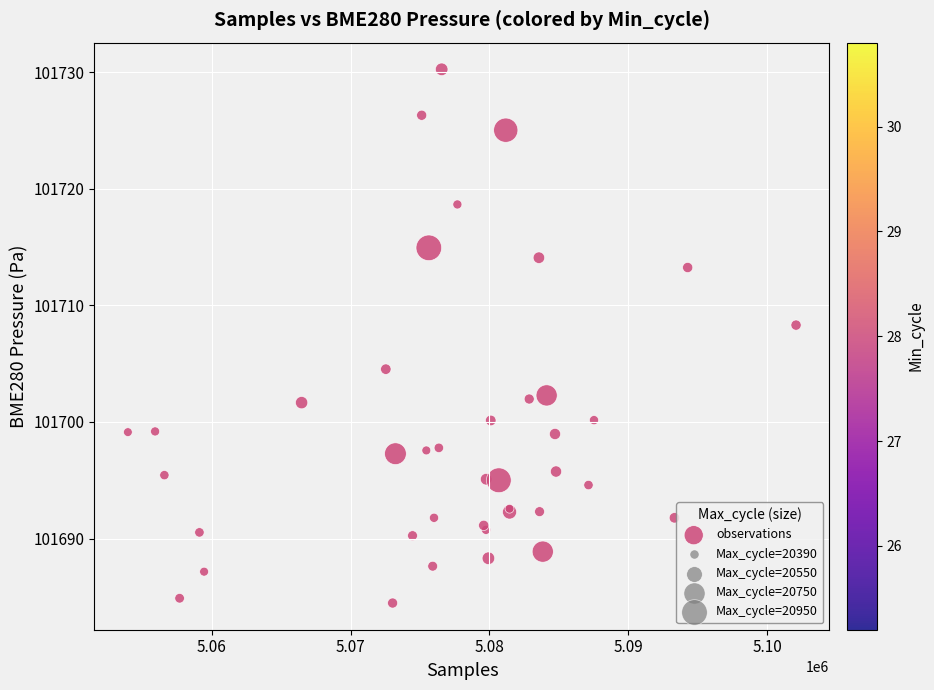

What Y value in the scatter plot is closest to 101707?

101708.3